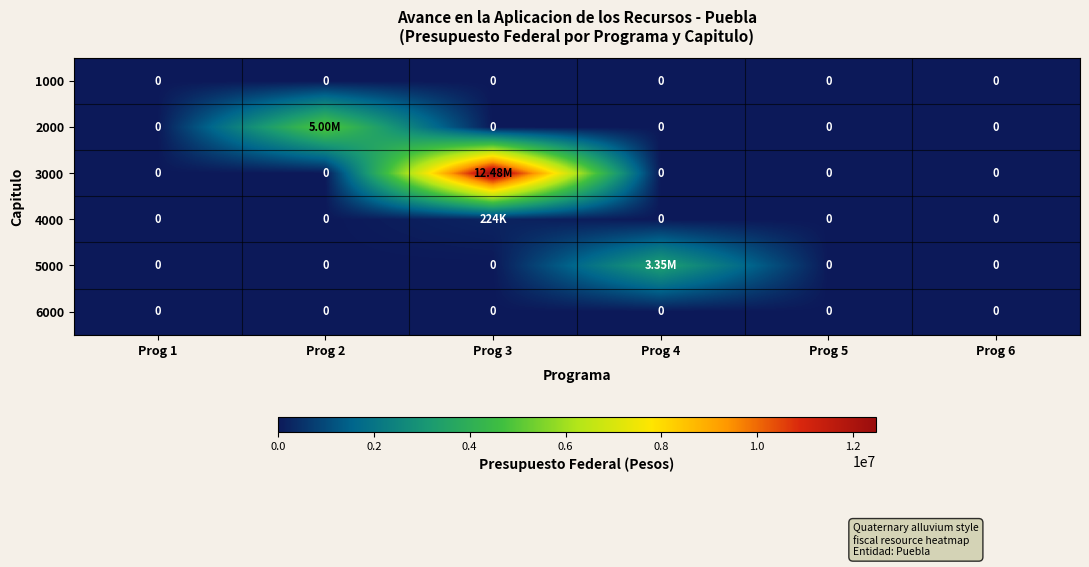

Which label corresponds to the smallest value in the chart?

Prog 1